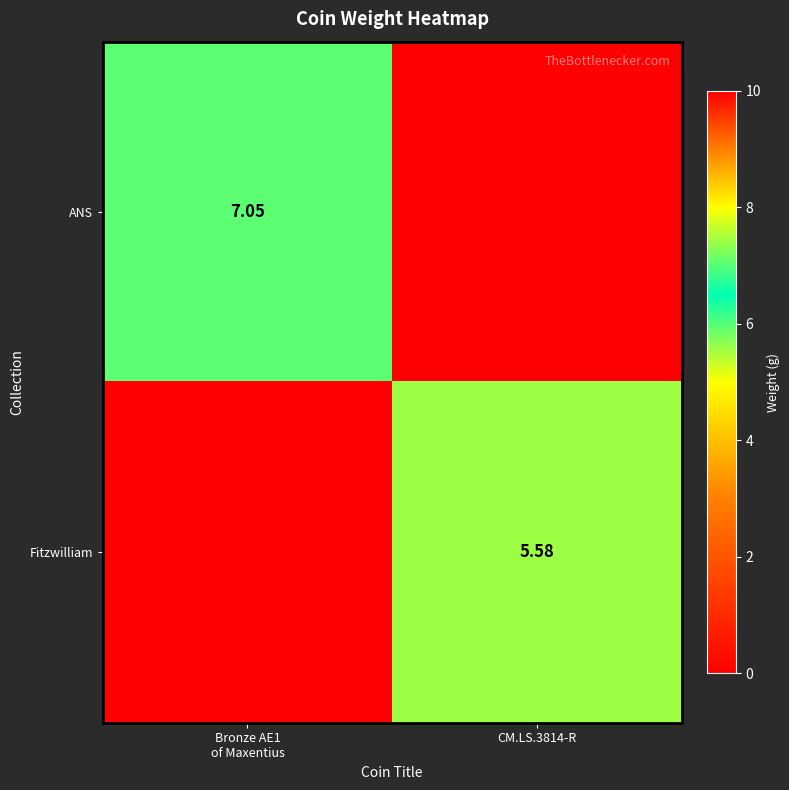

Is it true that Fitzwilliam equals 5.6 at CM.LS.3814-R?

True